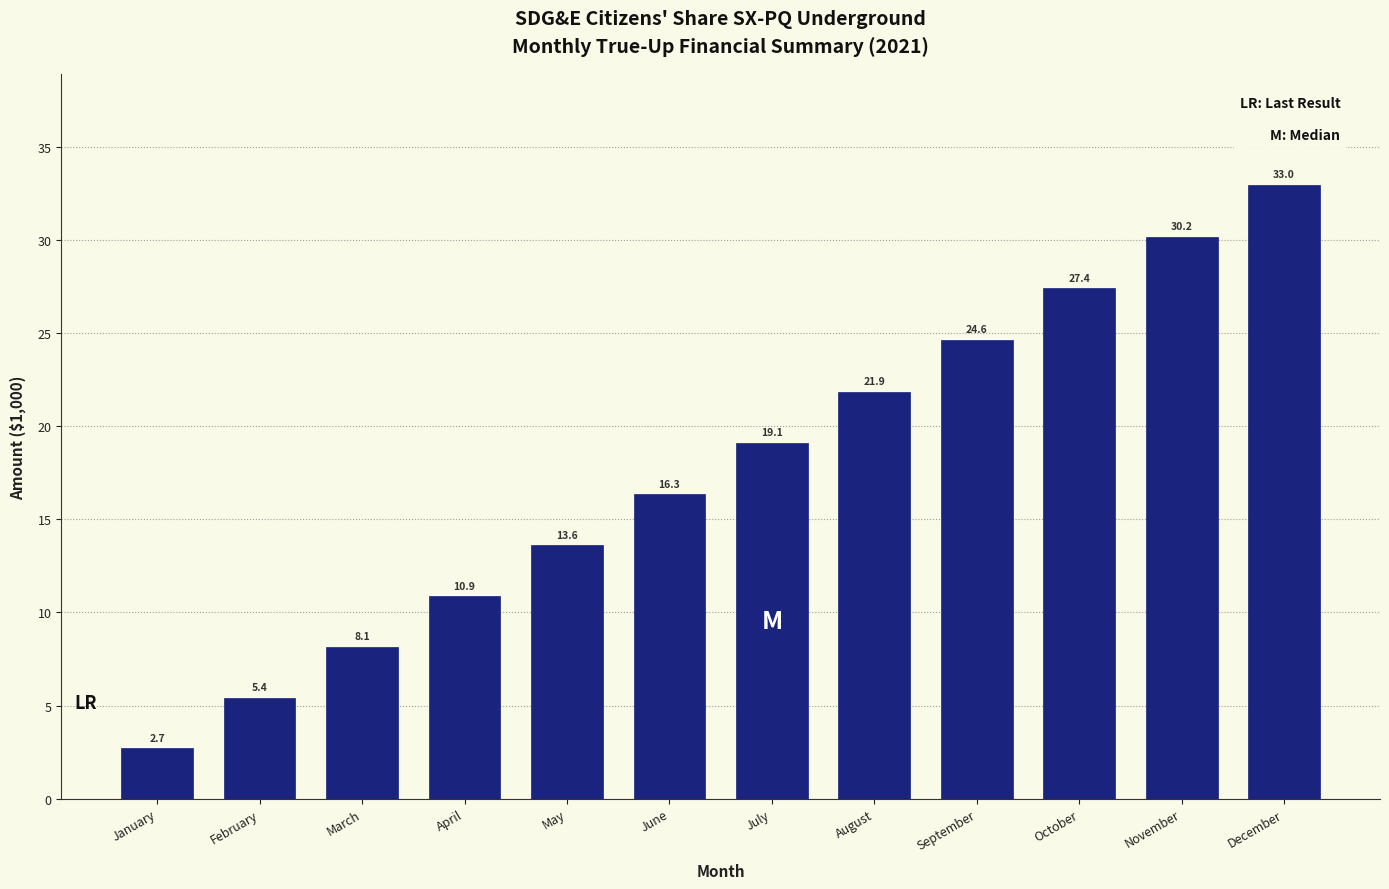

Reading right to left, transcribe all the data shown in this chart.

33.0	30.2	27.4	24.6	21.9	19.1	16.3	13.6	10.9	8.1	5.4	2.7